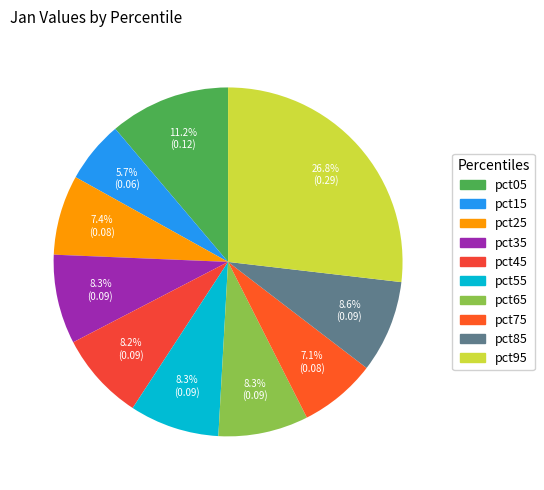

Which category has the smallest portion of the pie?

pct15